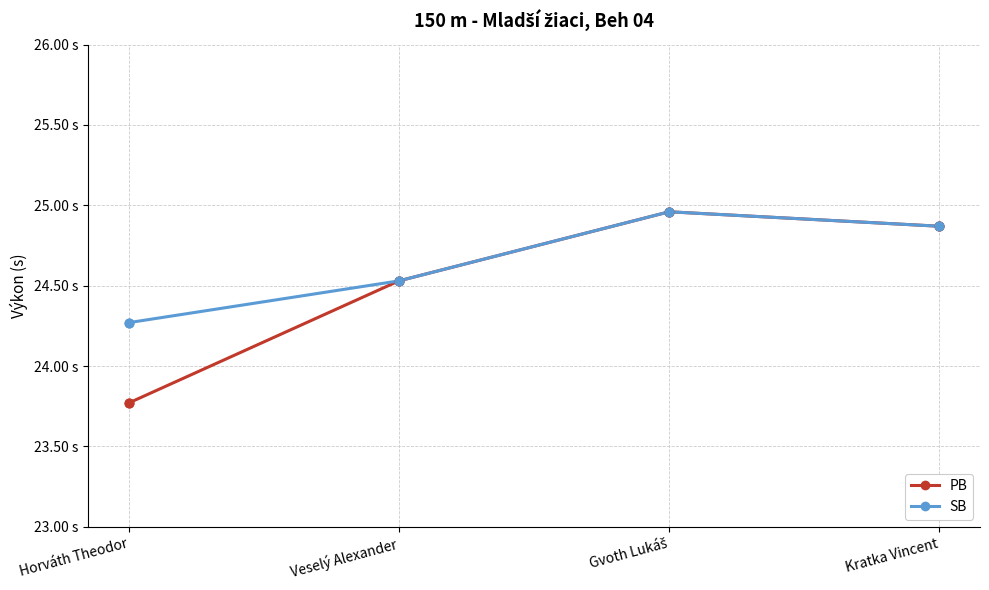

At which category is the sum across all series the highest?

Gvoth Lukáš